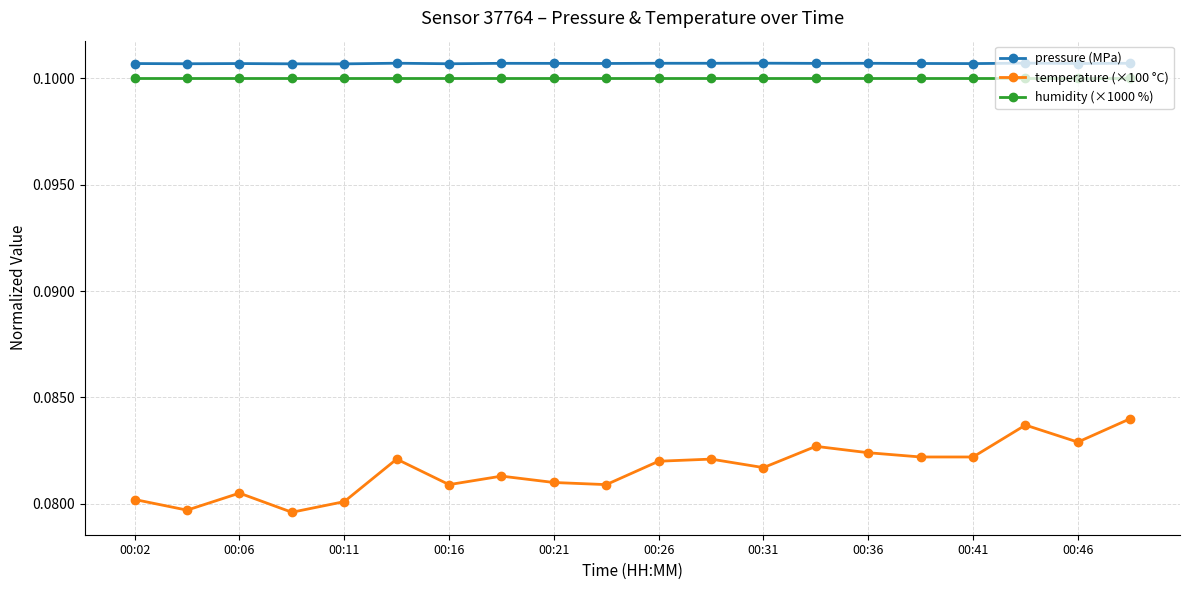

How many interior local peaks does the temperature (×100 °C) series have?

6